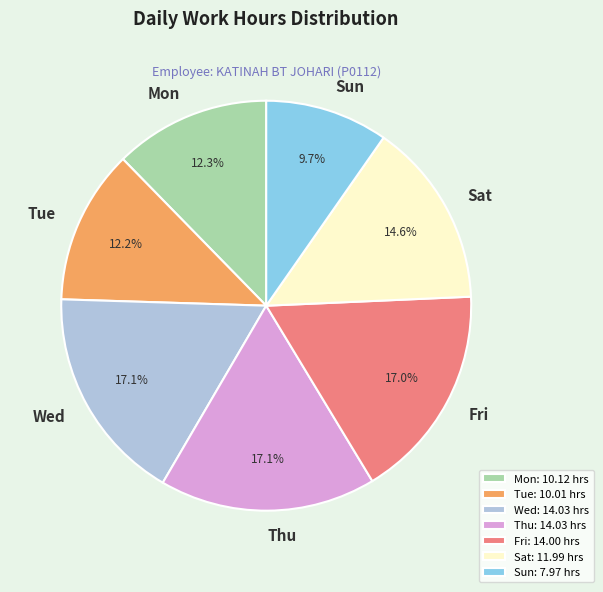

To the nearest percent, what is the average slice percentage?

14%